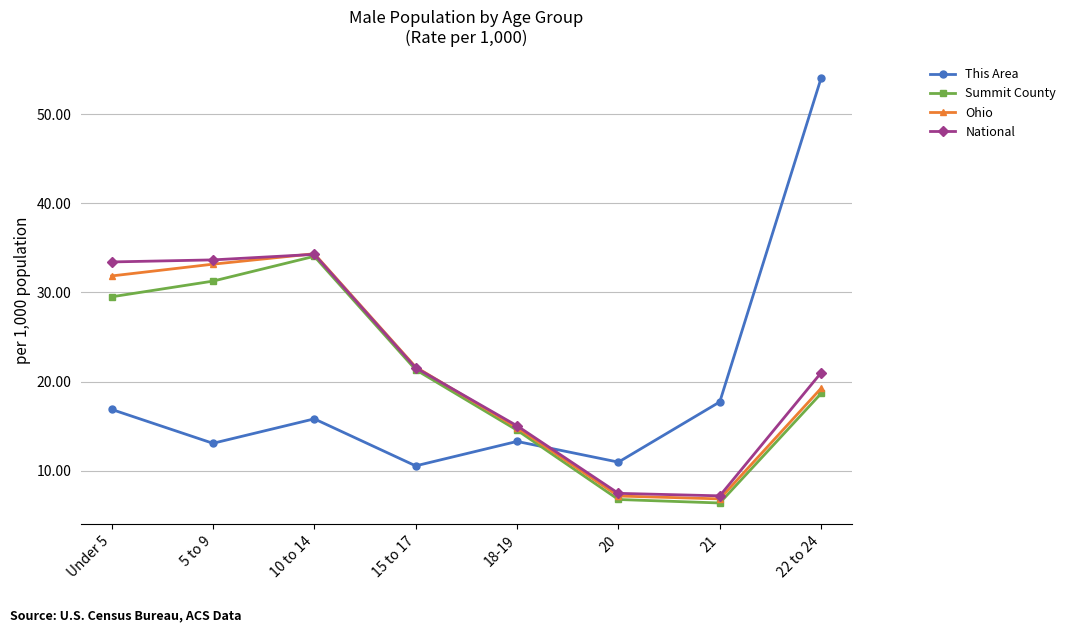

At which label is This Area closest to 32?

21